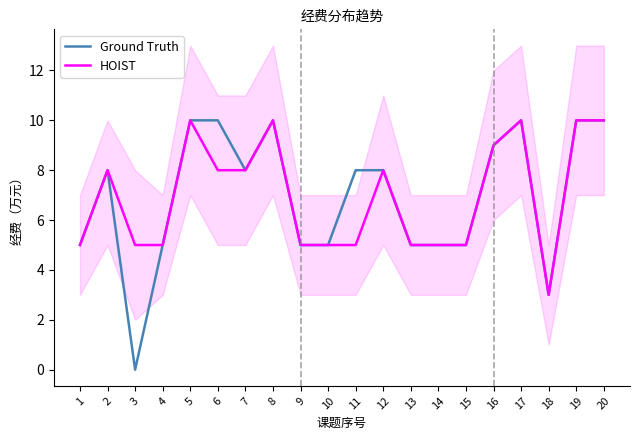

Where is the first local maximum for Ground Truth?

2